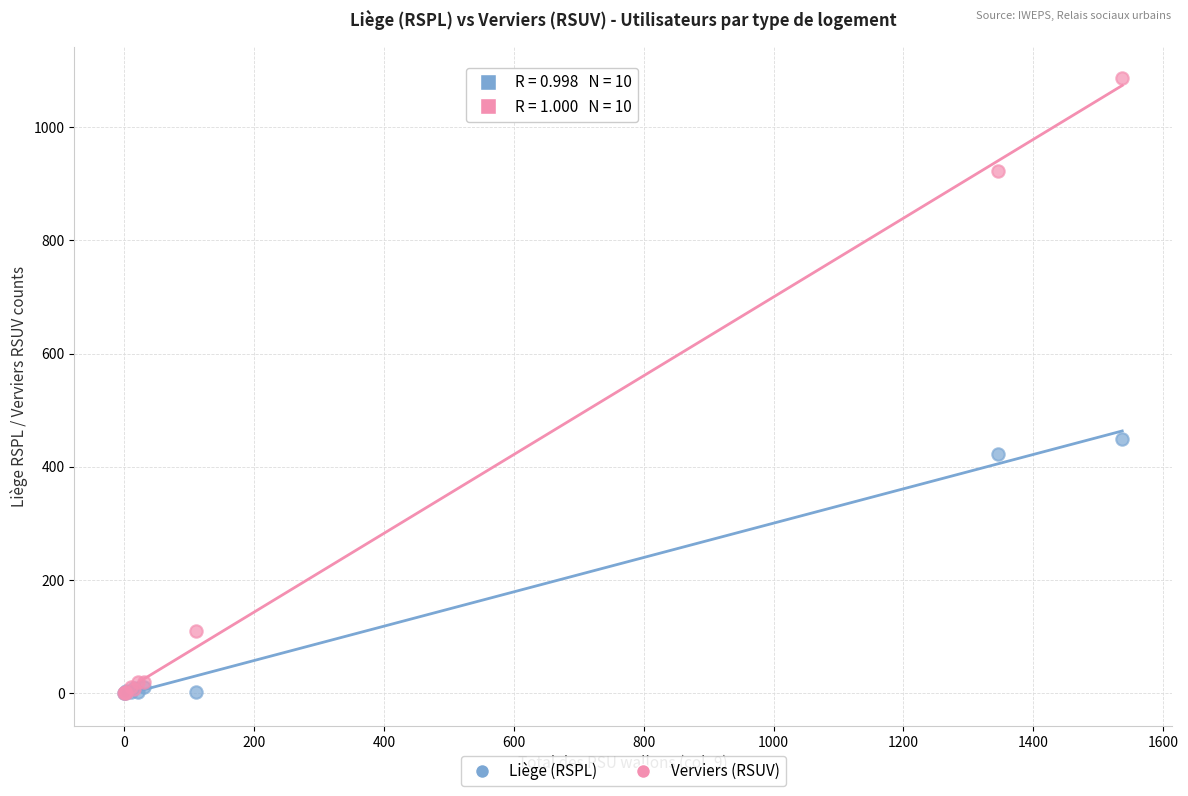

Which series has the widest spread of Y values?

Verviers (RSUV)